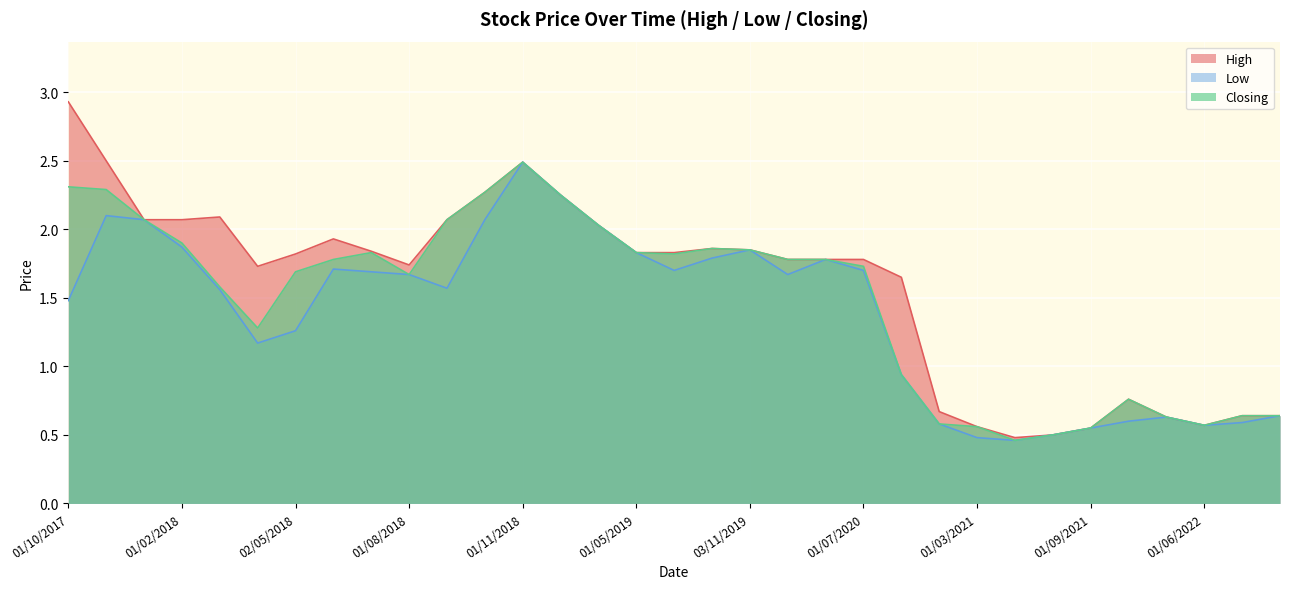

Reading left to right, what are all the values shown in this chart?

High: 2.9	2.5	2.1	2.1	2.1	1.7	1.8	1.9	1.8	1.7	2.1	2.3	2.5	2.2	2.0	1.8	1.8	1.9	1.9	1.8	1.8	1.8	1.6	0.7	0.6	0.5	0.5	0.6	0.8	0.6	0.6	0.6	0.6
Low: 1.5	2.1	2.1	1.9	1.6	1.2	1.3	1.7	1.7	1.7	1.6	2.1	2.5	2.2	2.0	1.8	1.7	1.8	1.9	1.7	1.8	1.7	0.9	0.6	0.5	0.5	0.5	0.6	0.6	0.6	0.6	0.6	0.6
Closing: 2.3	2.3	2.1	1.9	1.6	1.3	1.7	1.8	1.8	1.7	2.1	2.3	2.5	2.2	2.0	1.8	1.8	1.9	1.9	1.8	1.8	1.7	0.9	0.6	0.6	0.5	0.5	0.6	0.8	0.6	0.6	0.6	0.6